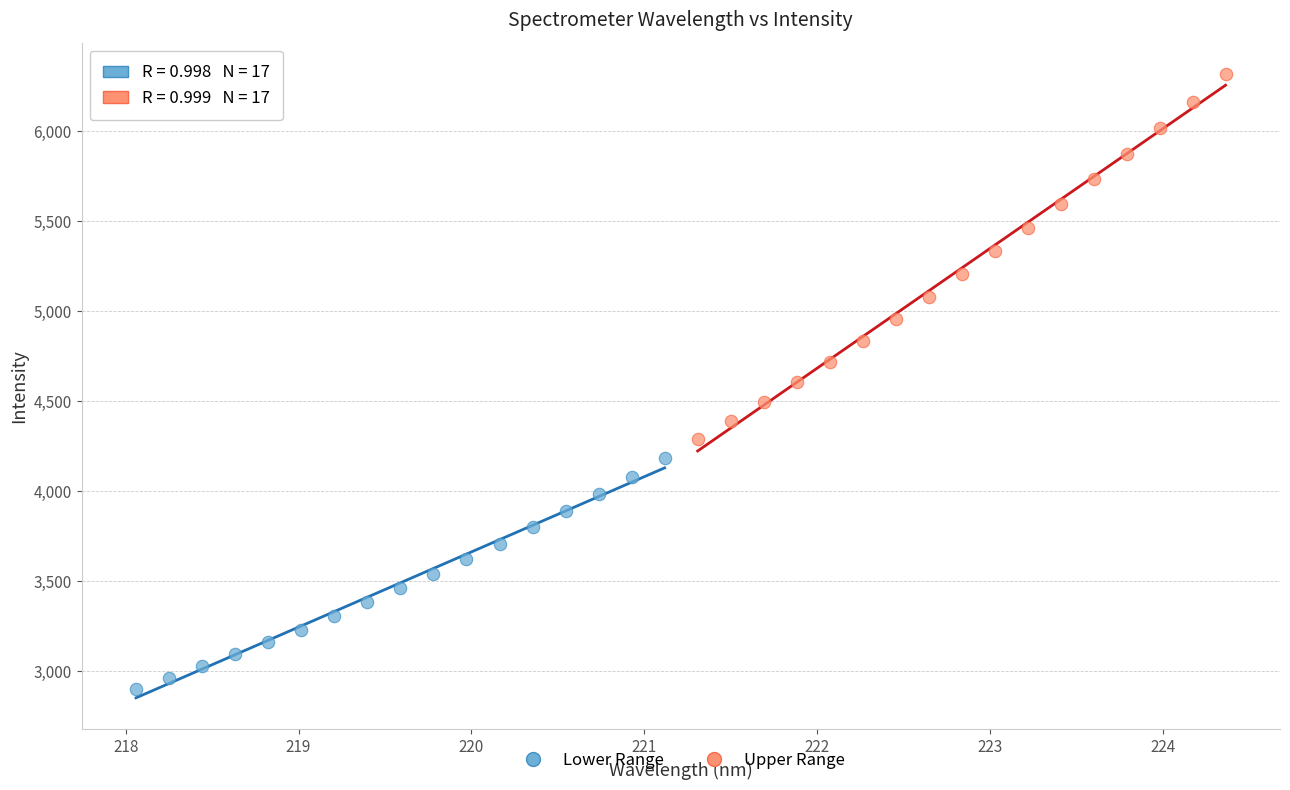

Which series contains the highest Y value?

Upper Range